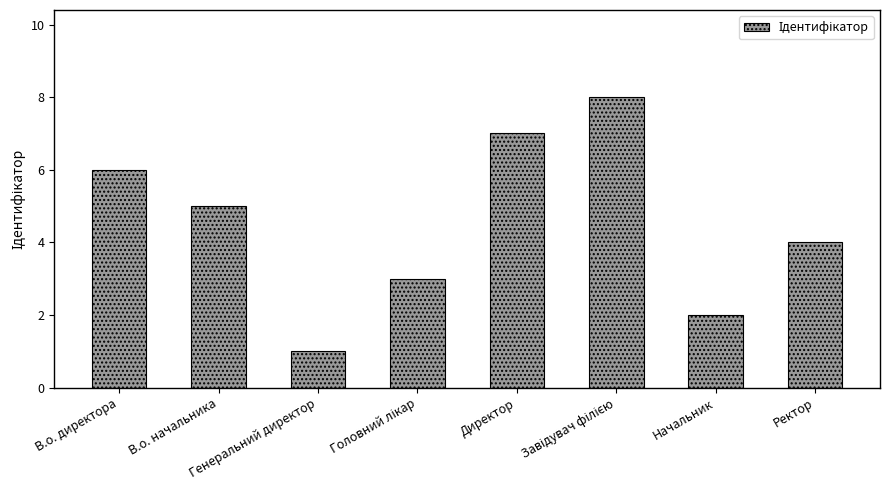

What is the difference between the maximum and minimum values?

7